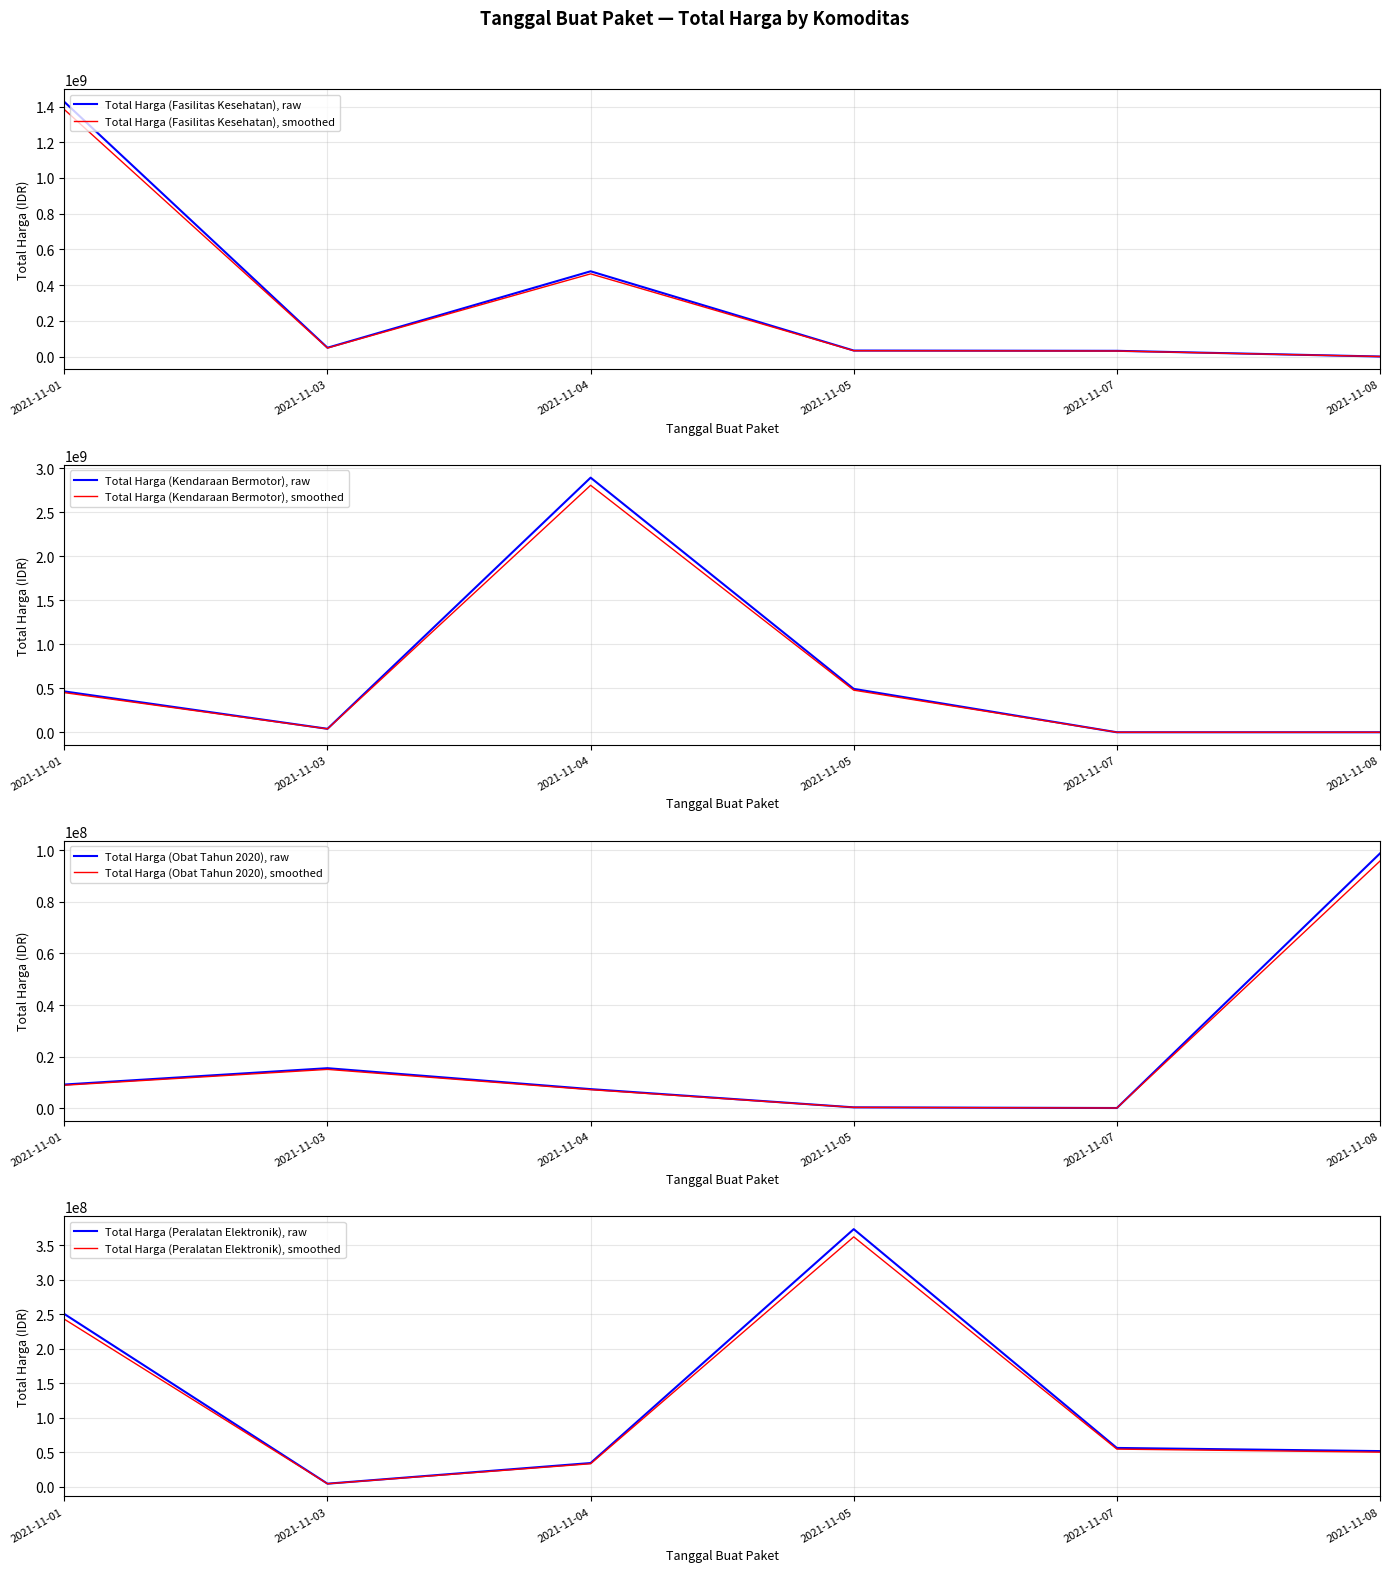

Is the value of Total Harga (Kendaraan Bermotor) at 2021-11-08 greater than the value of Total Harga (Peralatan Elektronik) at 2021-11-01?

No